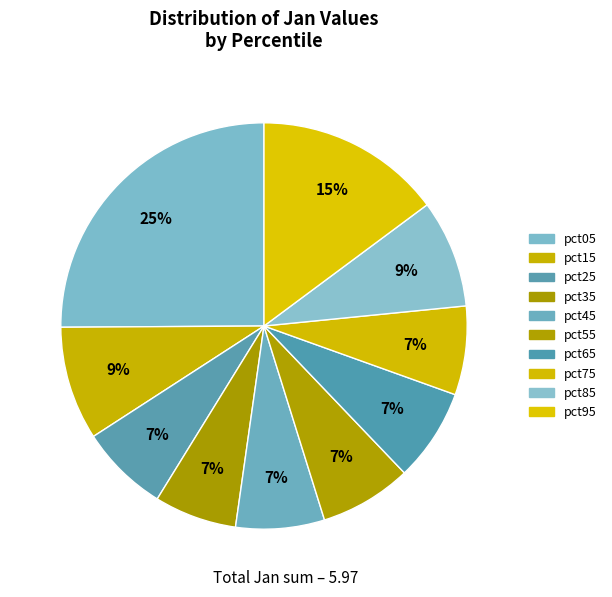

True or false: pct85 accounts for 9% of the total.

True